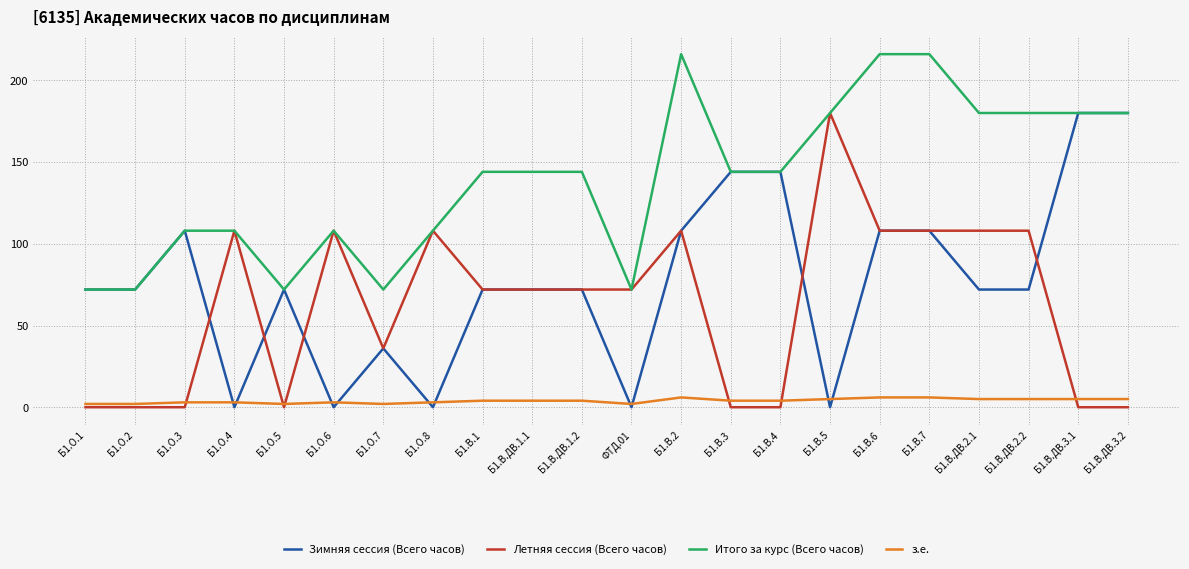

True or false: Итого за курс (Всего часов) and з.е. intersect in this chart.

False